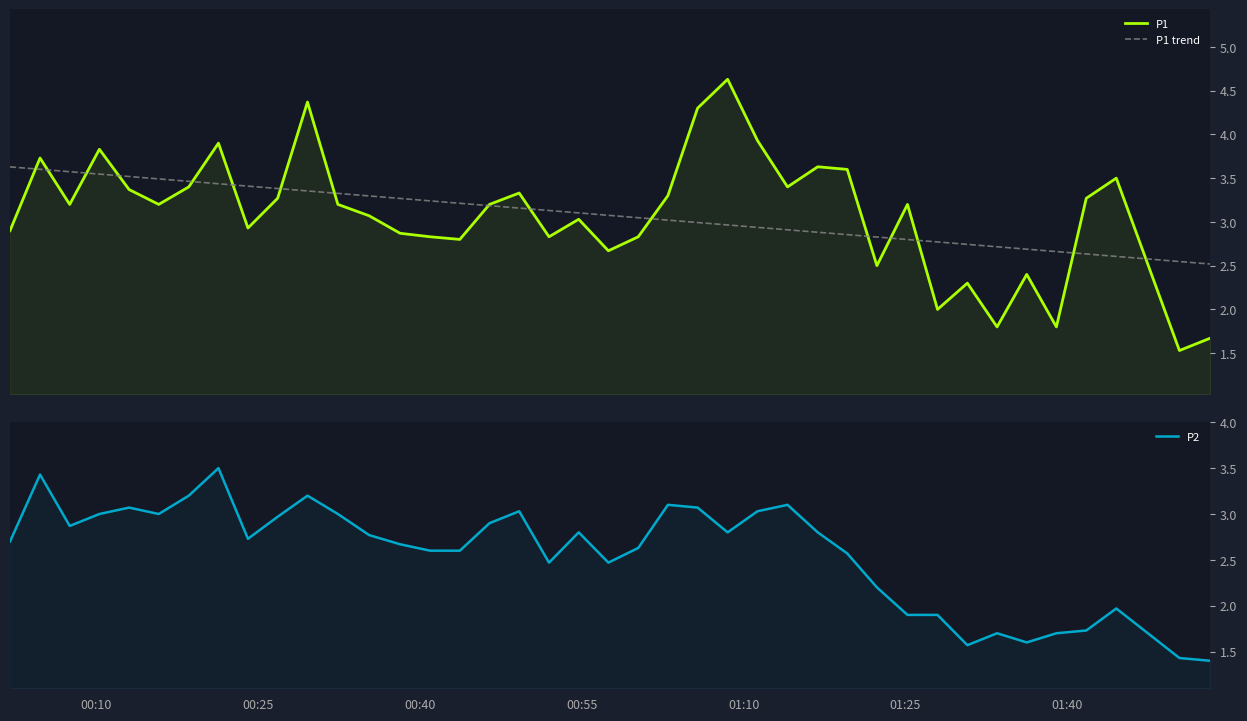

How many intersections are there between P1 trend and P2?

6